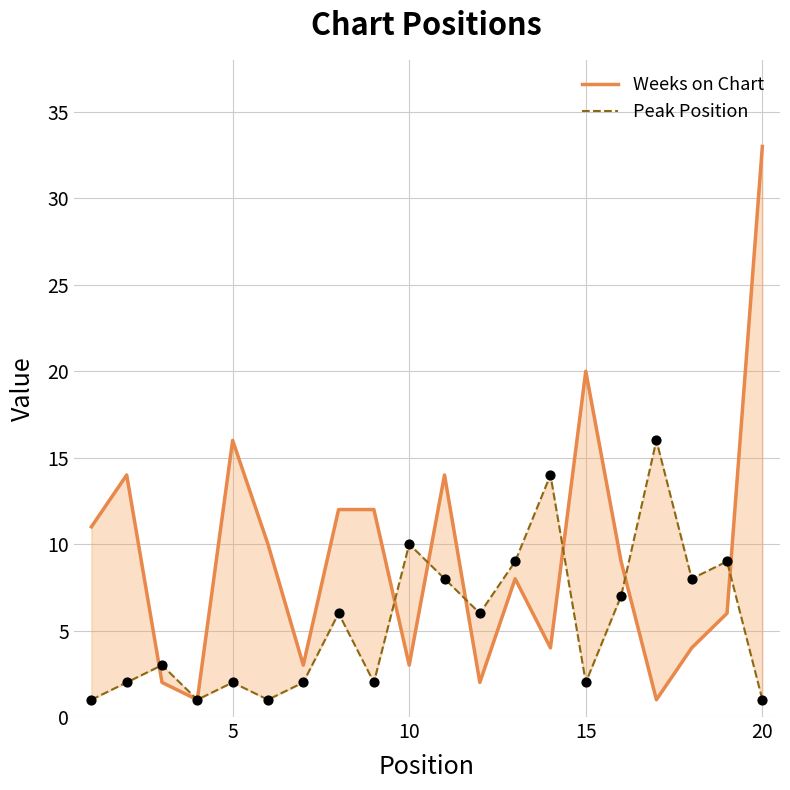

Which series has the largest total across all categories?

Weeks on Chart